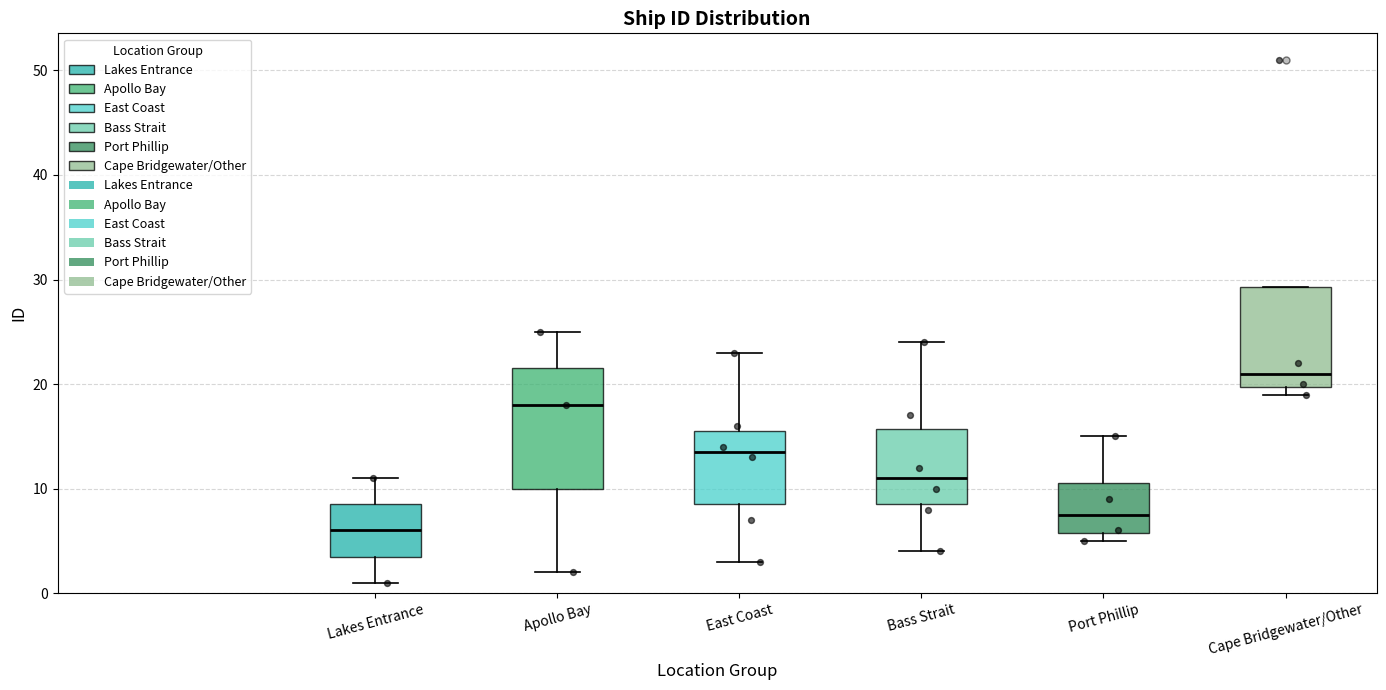

Reading left to right, read every box against the y-axis: the position of its median line, the range the box covers, and the ends of its whiskers. The values are not printed on the chart, so give them approximately, as read against the axis.

Lakes Entrance: median 6, box 4 to 9, whiskers 1 to 11
Apollo Bay: median 18, box 10 to 22, whiskers 2 to 25
East Coast: median 14, box 9 to 16, whiskers 3 to 23
Bass Strait: median 11, box 9 to 16, whiskers 4 to 24
Port Phillip: median 8, box 6 to 11, whiskers 5 to 15
Cape Bridgewater/Other: median 21, box 20 to 29, whiskers 19 to 29